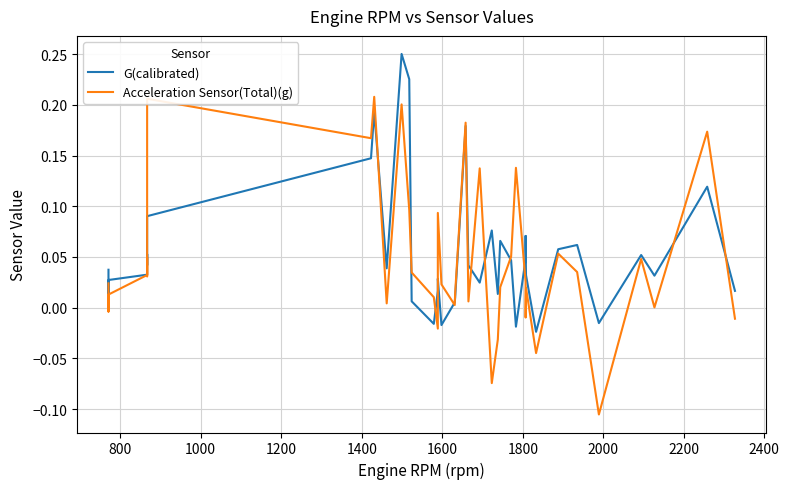

In G(calibrated), how many points are lower than both neighbors (excluding endpoints)?

11